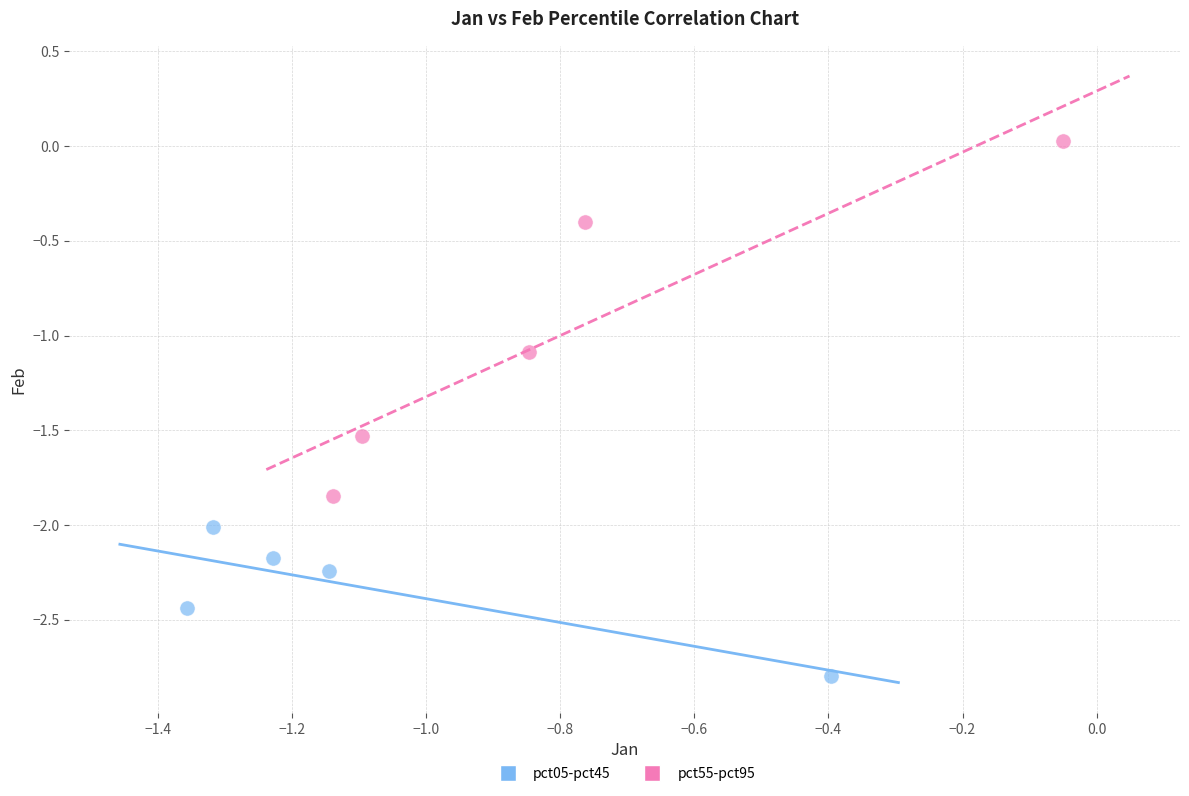

Which series reaches the maximum Y coordinate?

pct55-pct95